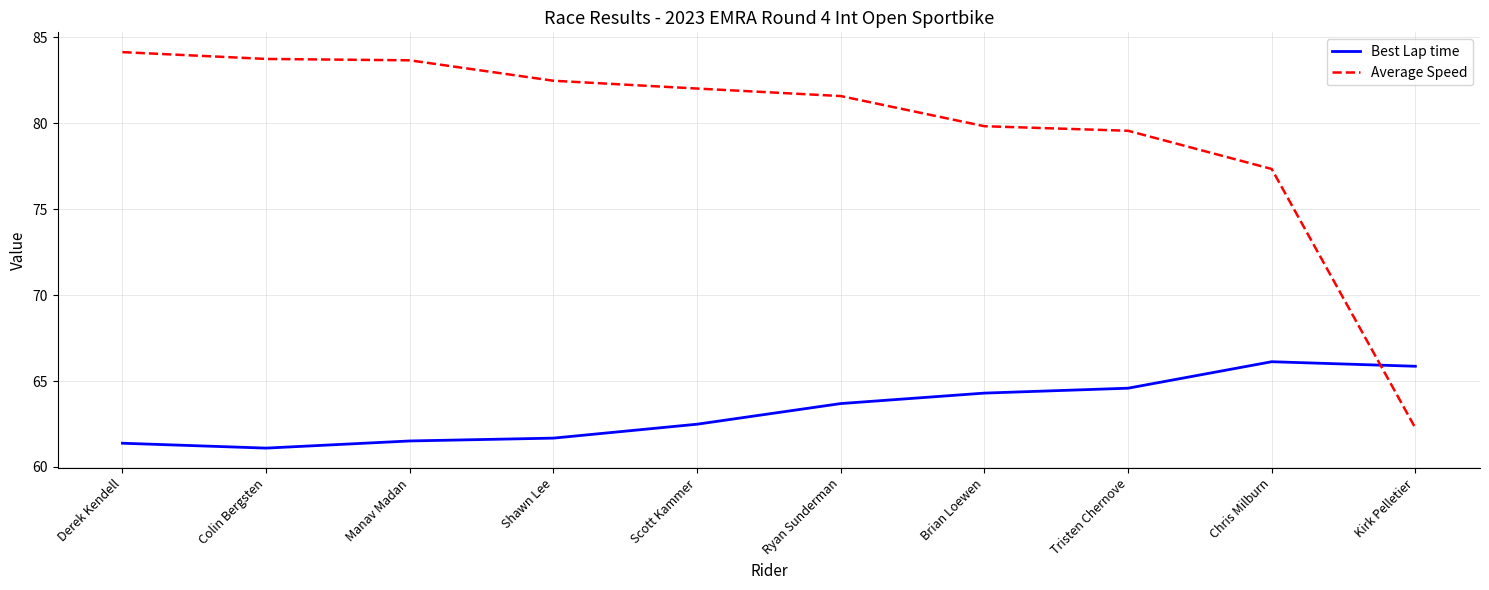

True or false: Average Speed and Best Lap time intersect in this chart.

True